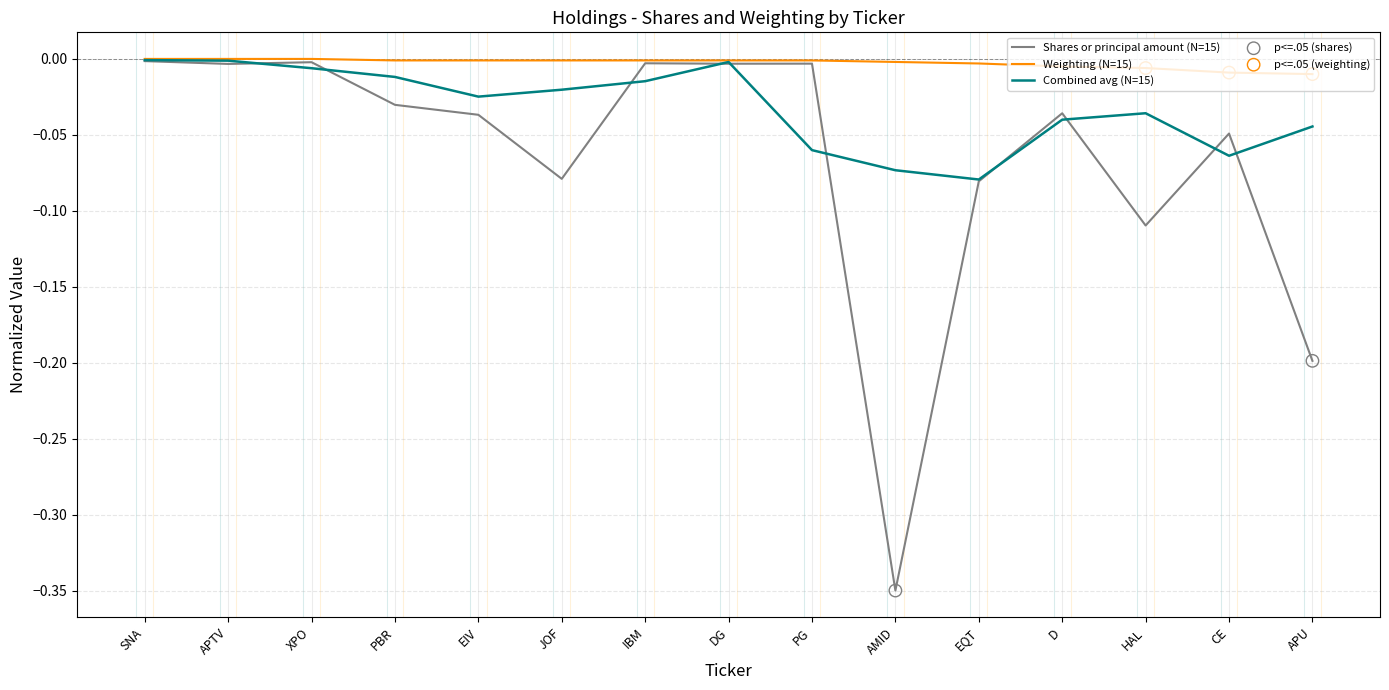

Which series has the widest spread of values?

Shares or principal amount (N=15)